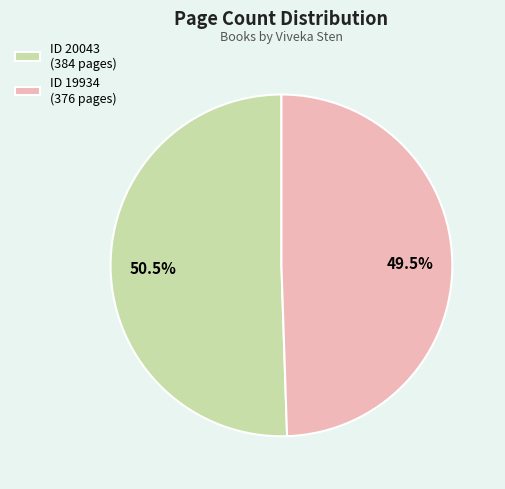

Between ID 19934 (376 pages) and ID 20043 (384 pages), which is larger?

ID 20043 (384 pages)